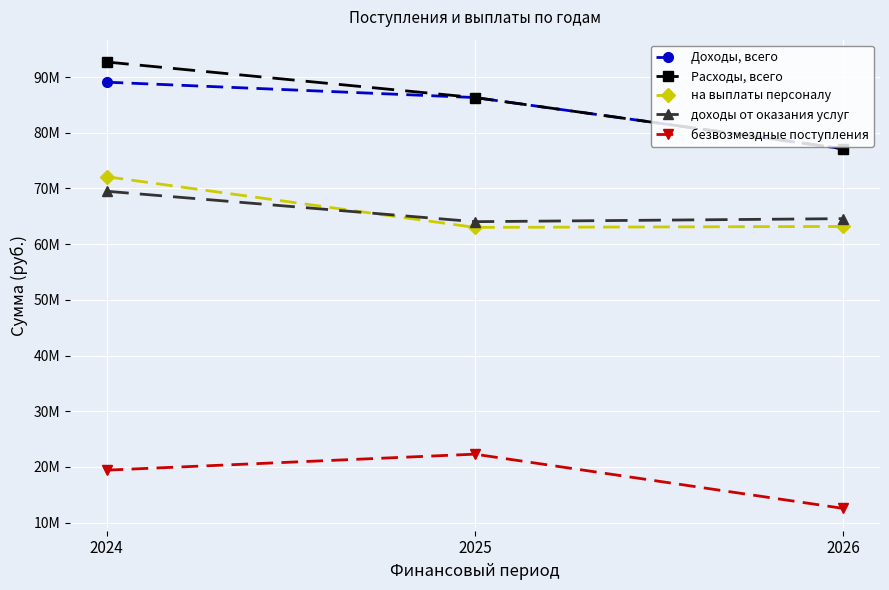

The безвозмездные поступления series shows 31622825.3 at 2025. True or false?

False